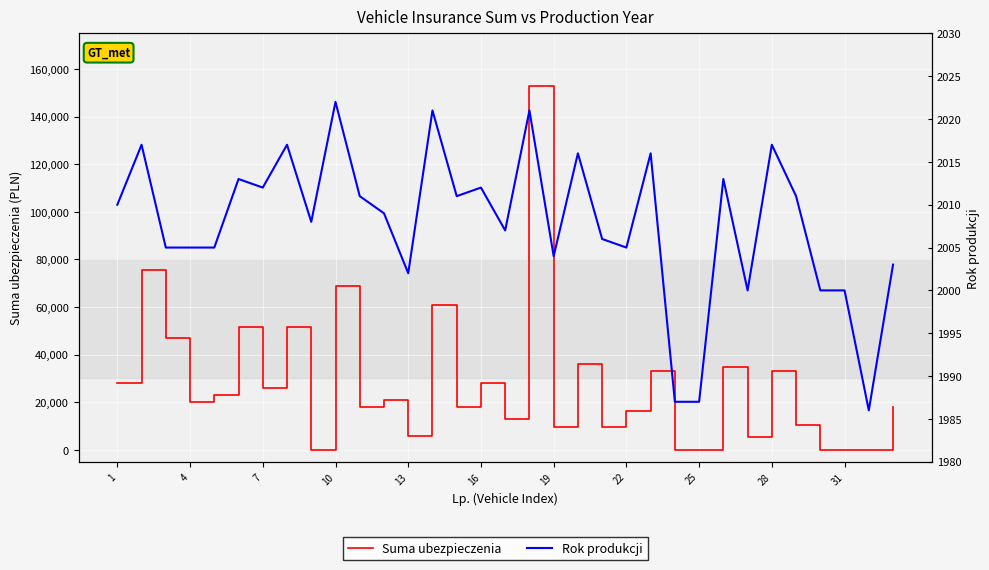

Between 21 and 28, which series saw the biggest shift?

Suma ubezpieczenia